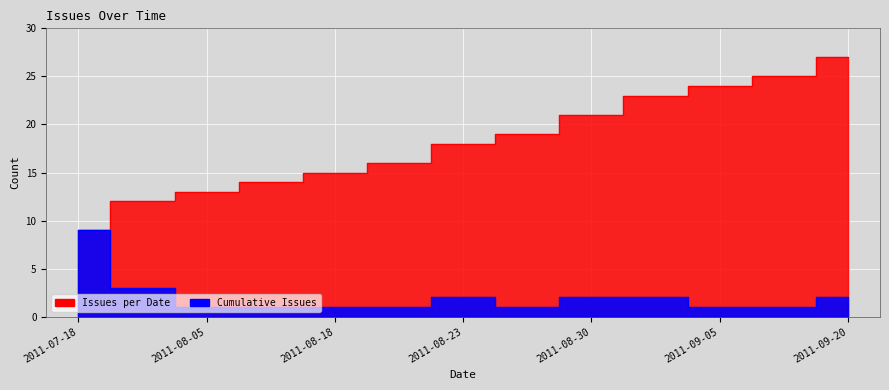

Reading left to right, transcribe all the data shown in this chart.

Issues per Date: 2011-07-18=9	2011-07-25=3	2011-08-05=1	2011-08-11=1	2011-08-18=1	2011-08-19=1	2011-08-23=2	2011-08-29=1	2011-08-30=2	2011-09-01=2	2011-09-05=1	2011-09-07=1	2011-09-20=2
Cumulative Issues: 2011-07-18=9	2011-07-25=12	2011-08-05=13	2011-08-11=14	2011-08-18=15	2011-08-19=16	2011-08-23=18	2011-08-29=19	2011-08-30=21	2011-09-01=23	2011-09-05=24	2011-09-07=25	2011-09-20=27